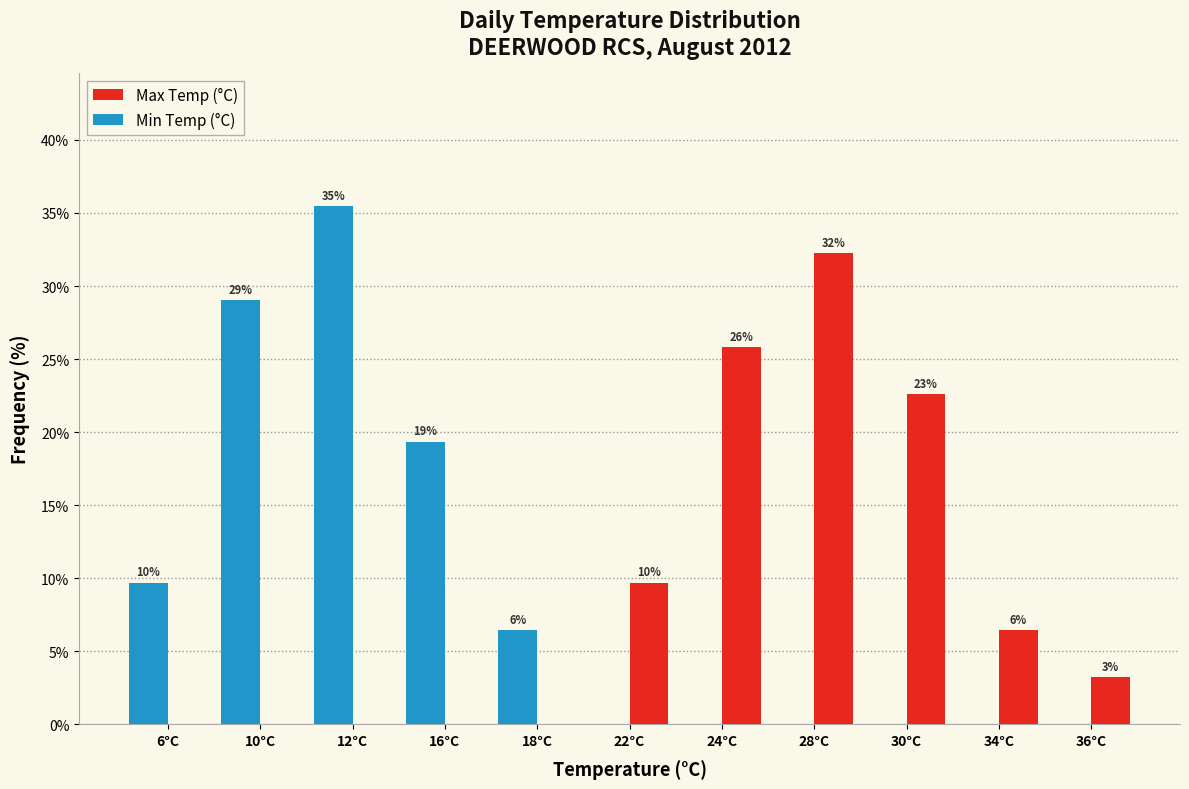

How many groups of bars are there?

11